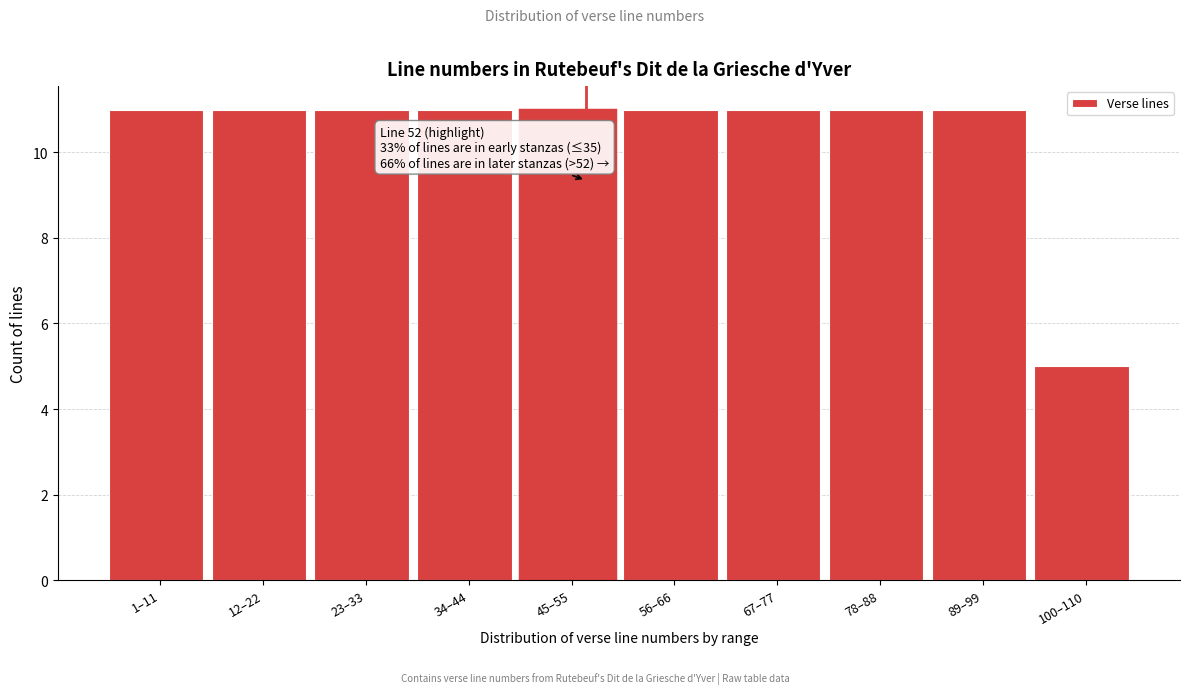

Reading left to right, extract all data points from this chart.

11	11	11	11	11	11	11	11	11	5